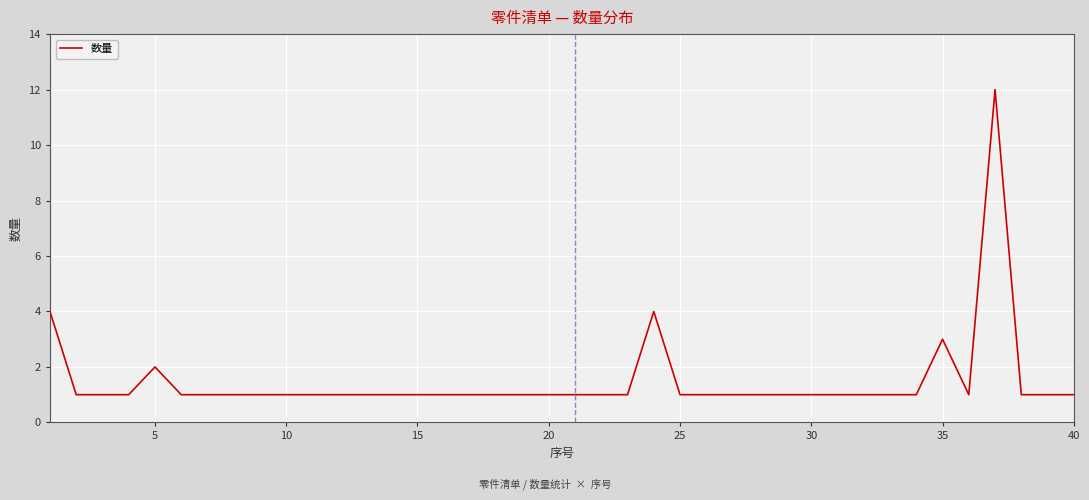

What is the difference between the maximum and minimum values?

11